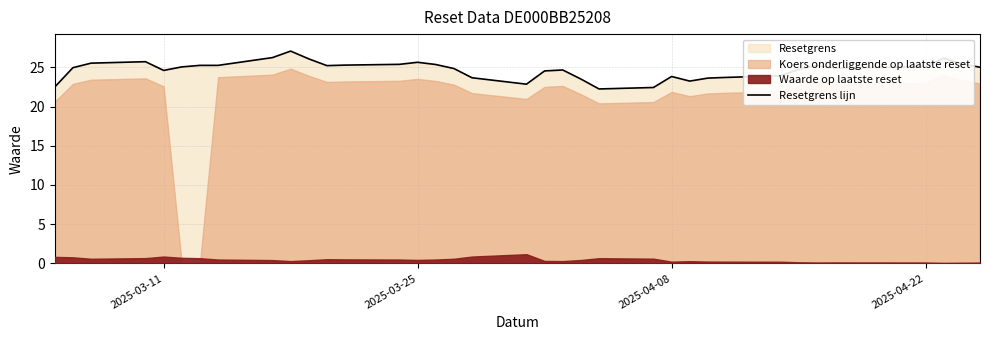

What is the lowest value of the Resetgrens lijn series?

22.2